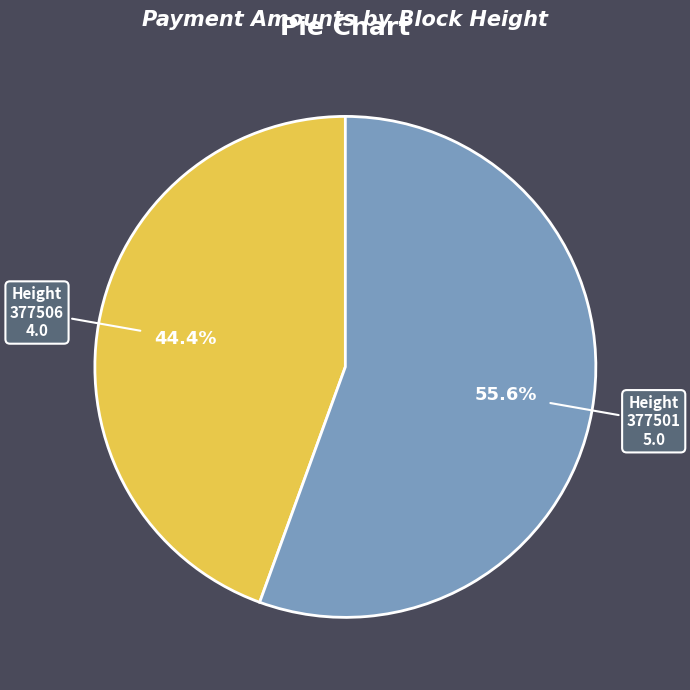

Count the number of slices in the pie.

2